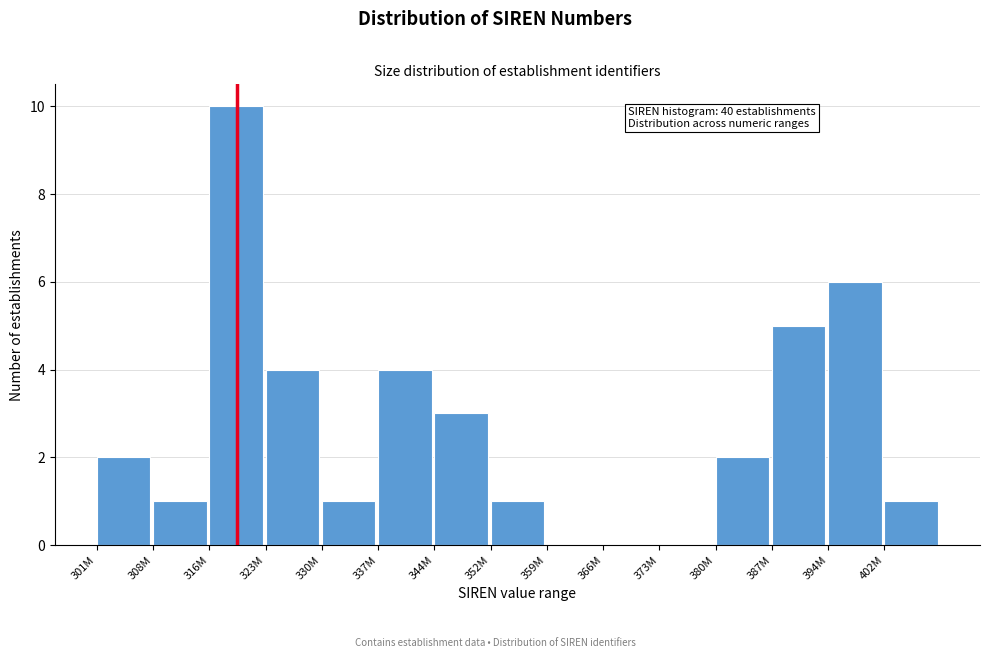

Reading left to right, list all the values displayed in this chart.

301M=2	308M=1	316M=10	323M=4	330M=1	337M=4	344M=3	352M=1	359M=0	366M=0	373M=0	380M=2	387M=5	394M=6	402M=1